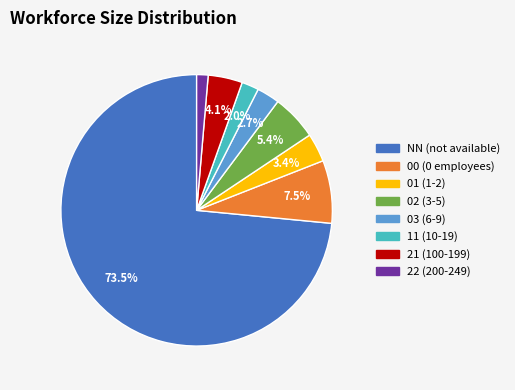

Which category has the smallest portion of the pie?

22